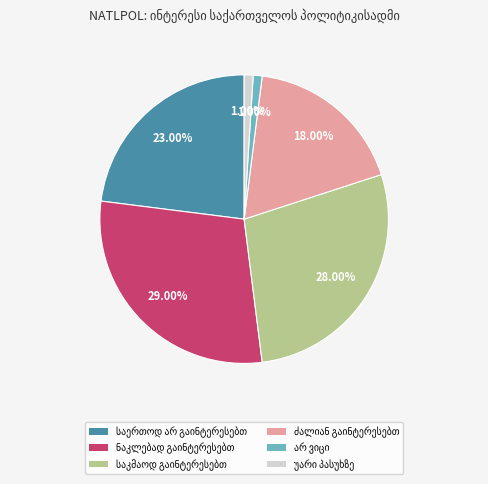

Does any single category account for the majority?

No